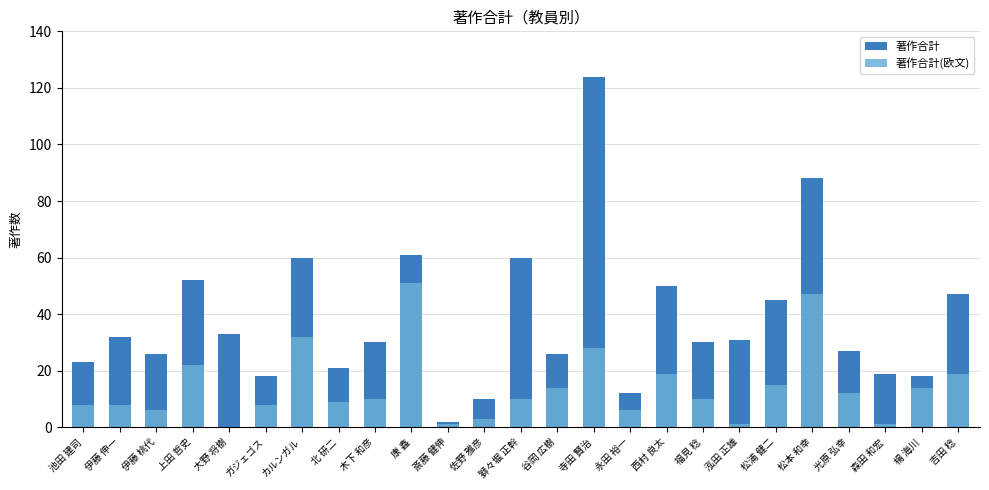

What is the total value across all series at 寺田 賢治?

152